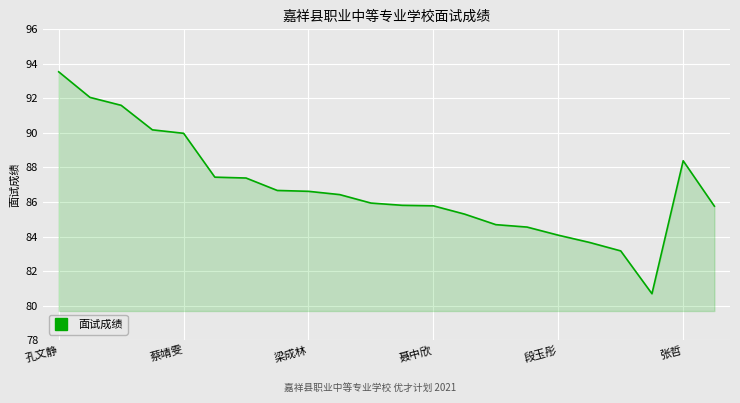

What is the greatest value displayed?

93.5